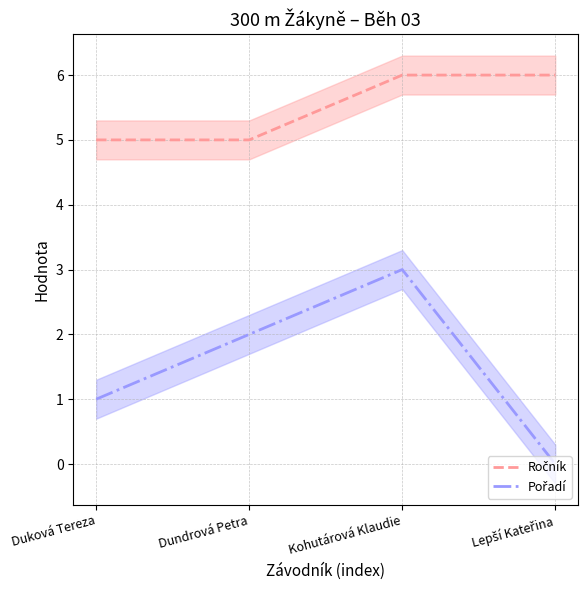

What is the average value of the Ročník series?

6